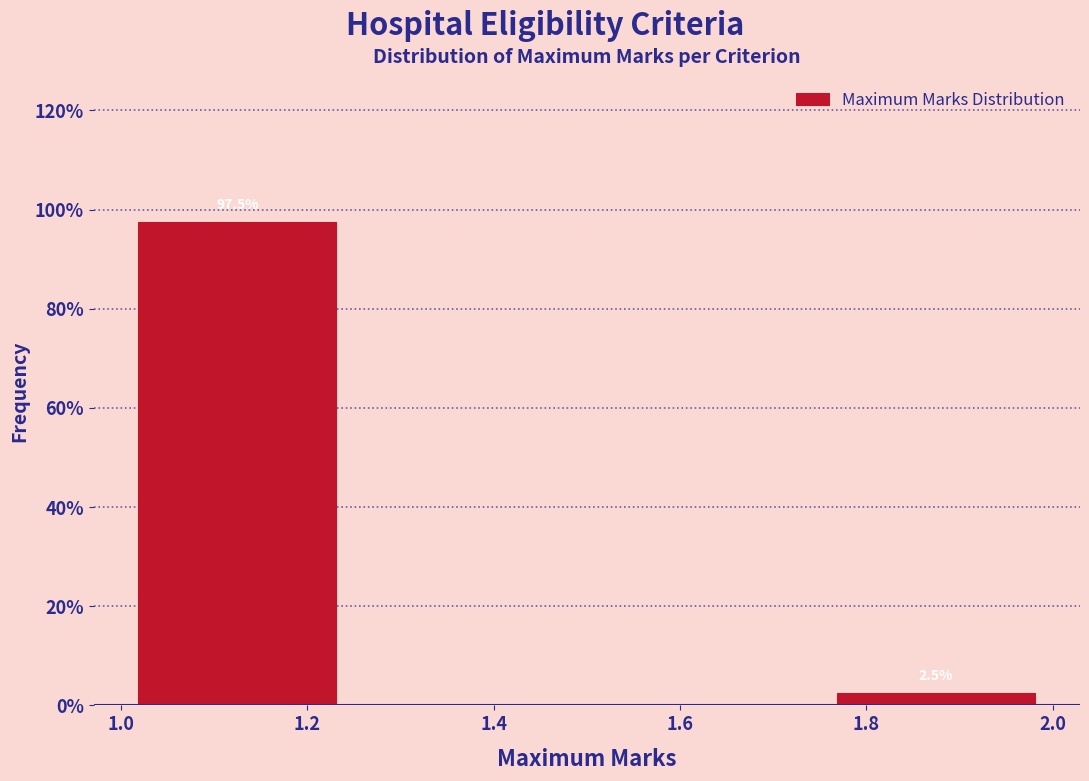

Over which range of the x-axis is the bar tallest?

1.00 to 1.25